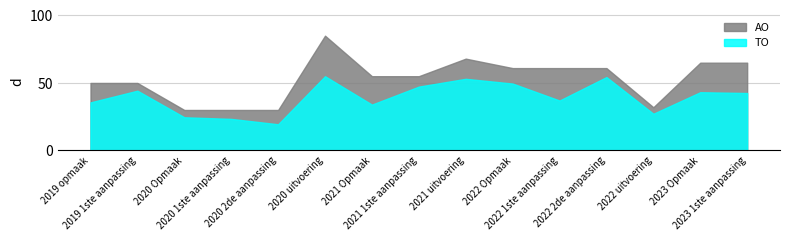

At which category is the sum across all series the highest?

2020 uitvoering